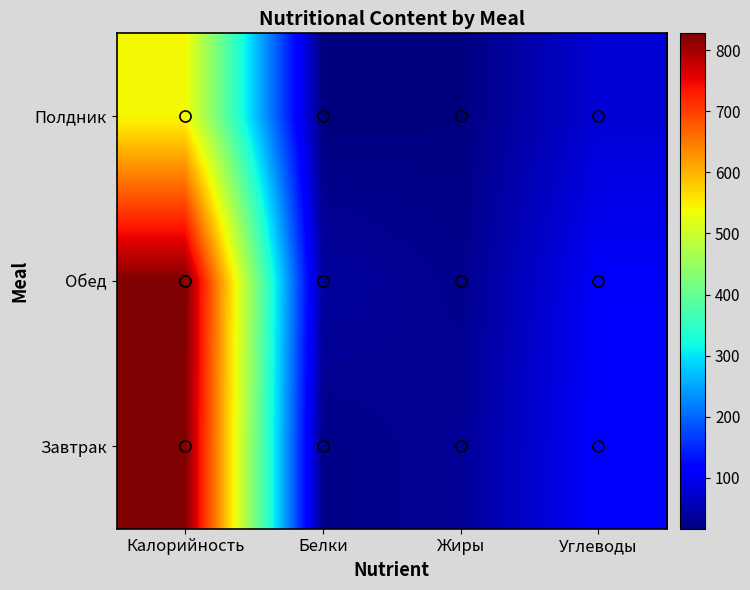

What is the spread (max minus min) of values at Жиры?

14.4